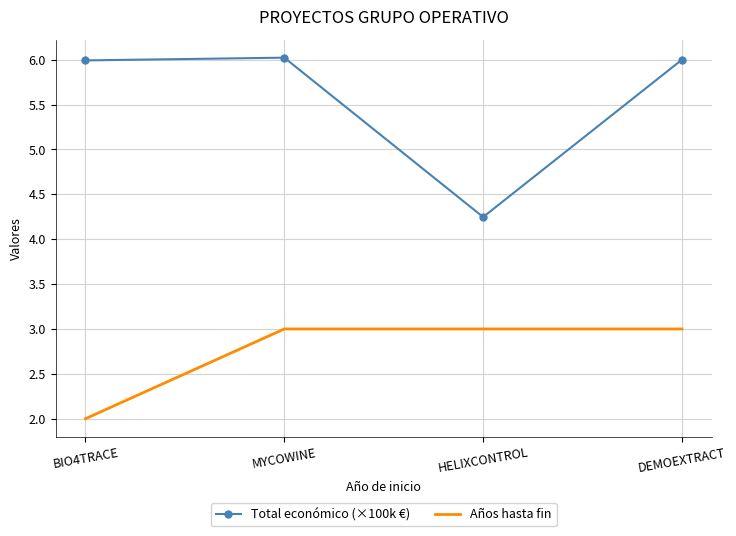

What value does the Total económico (×100k €) series have at BIO4TRACE?

6.0